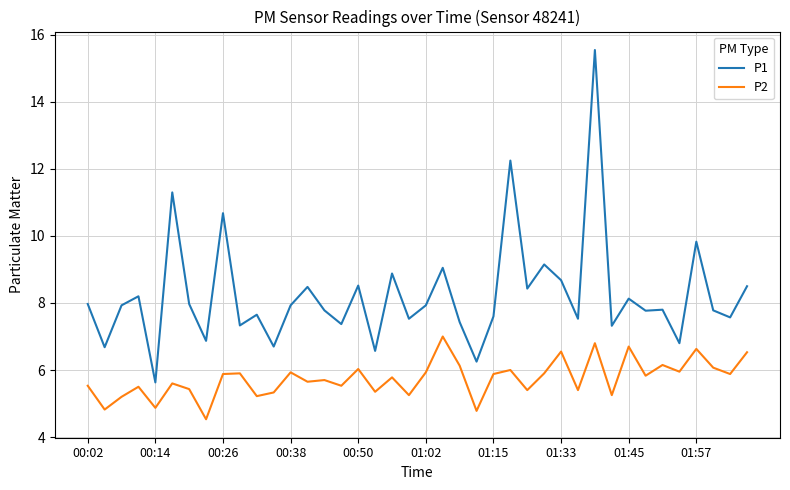

Rank the series by their average value, from lowest to highest.

P2, P1